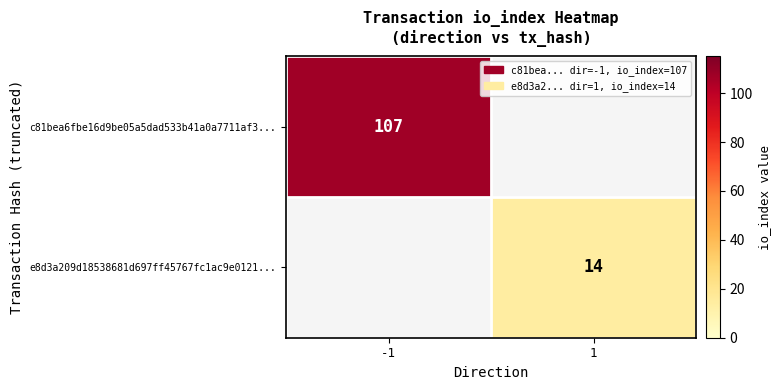

Is it true that c81bea6fbe16d9be05a5dad533b41a0a7711af3... equals 73 at -1?

False